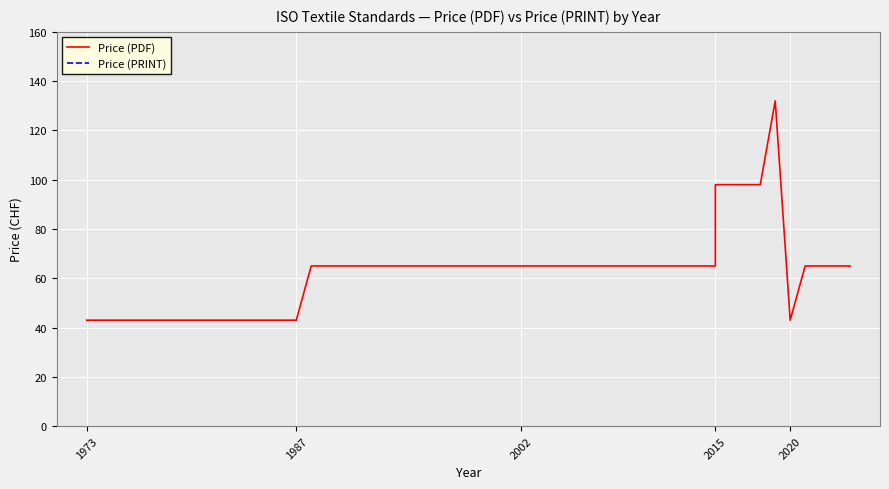

Reading right to left, extract all data points from this chart.

Price (PDF): 65	65	65	65	65	65	65	65	43	43	43	132	98	98	98	98	98	98	98	98	98	98	65	65	65	65	65	65	65	65	65	65	65	43	43	43	43	43	43	43
Price (PRINT): 65	65	65	65	65	65	65	65	43	43	43	132	98	98	98	98	98	98	98	98	98	98	65	65	65	65	65	65	65	65	65	65	65	43	43	43	43	43	43	43